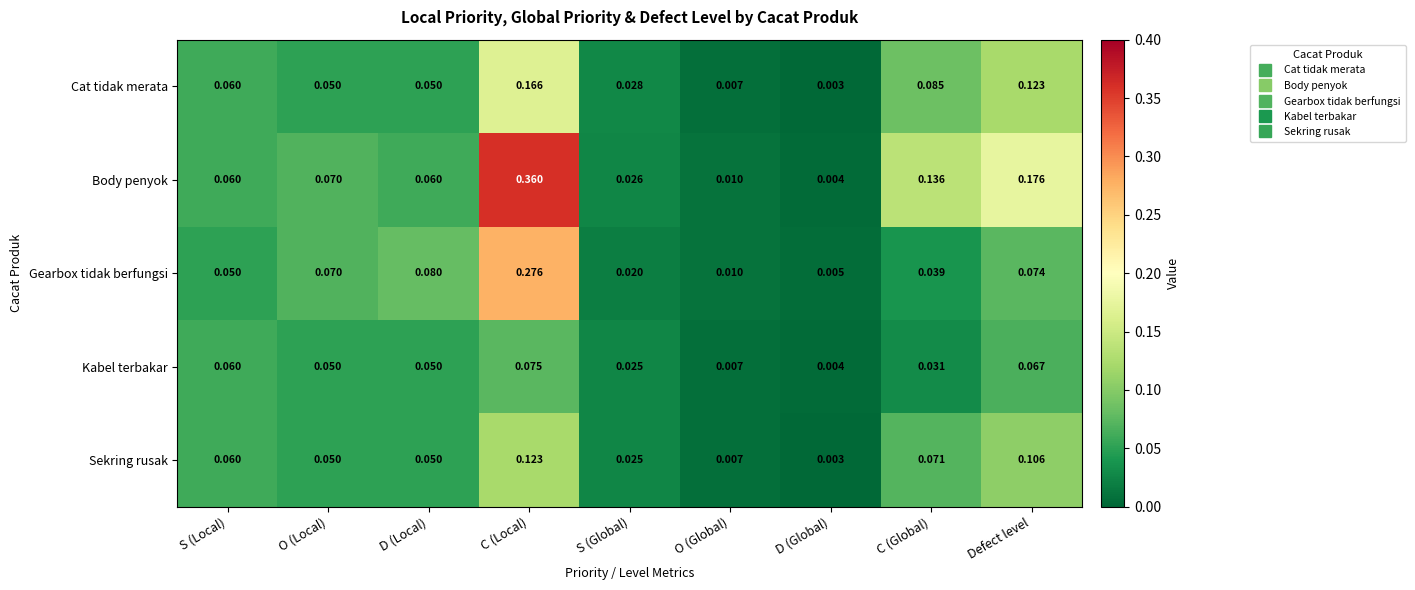

At how many categories does at least one series exceed 0?

9